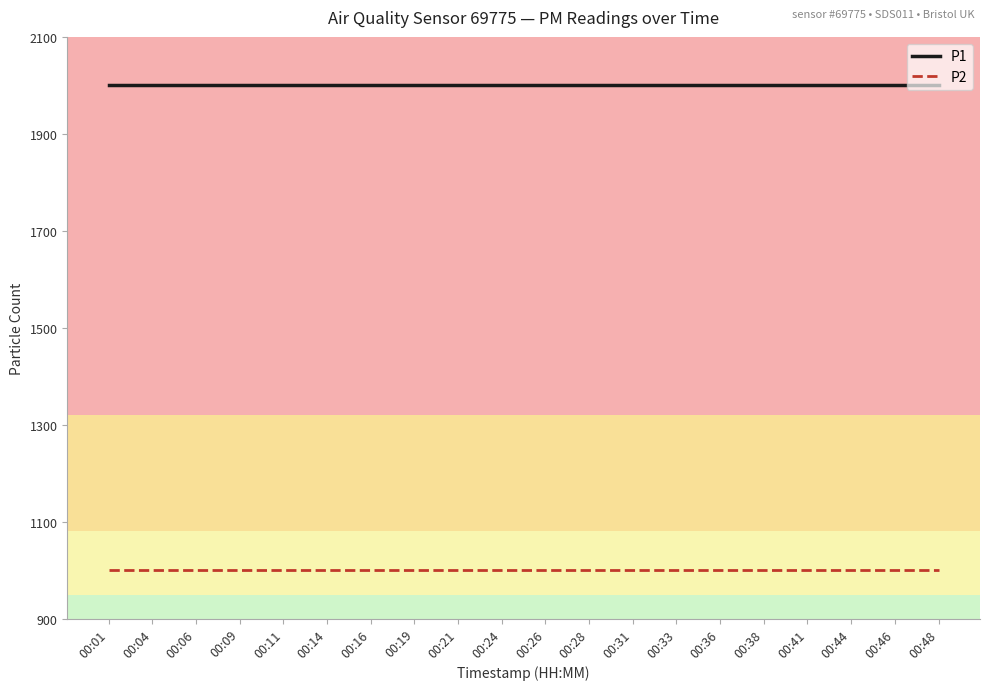

What is the average value of the P1 series?

1999.9